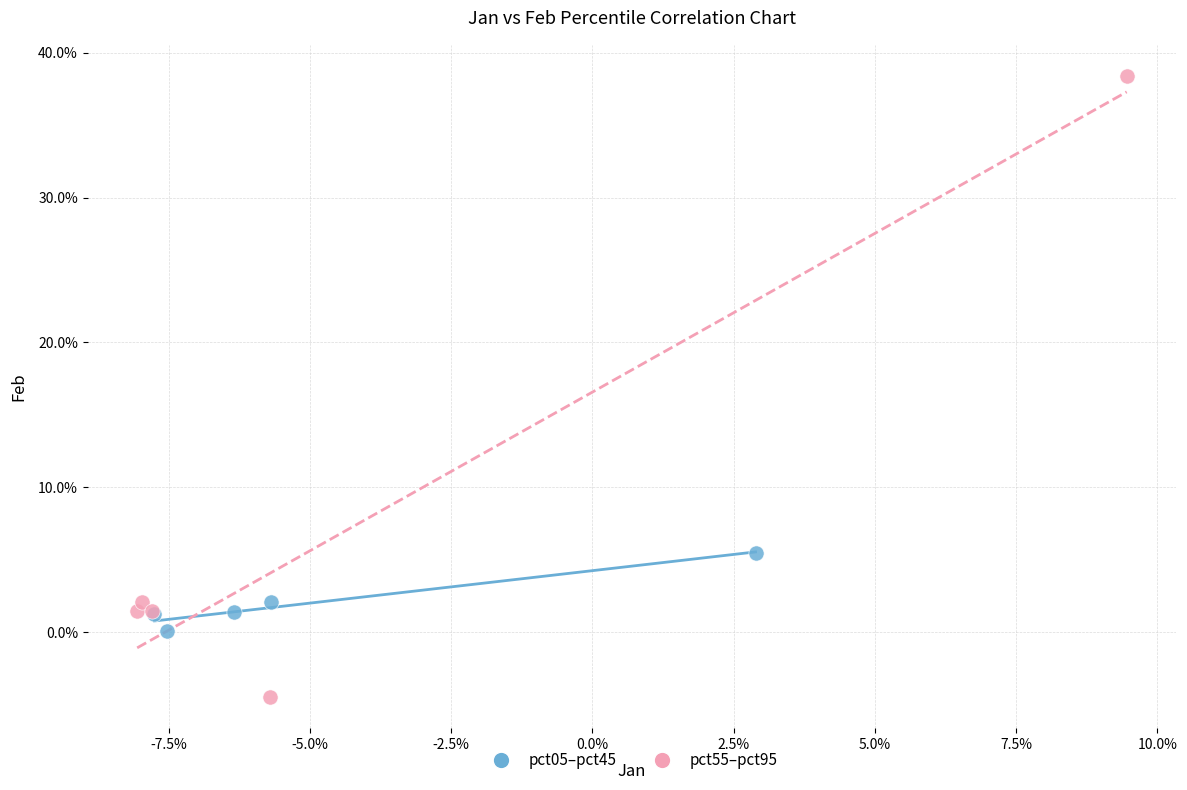

What are all the series names shown in the legend?

pct05–pct45, pct55–pct95